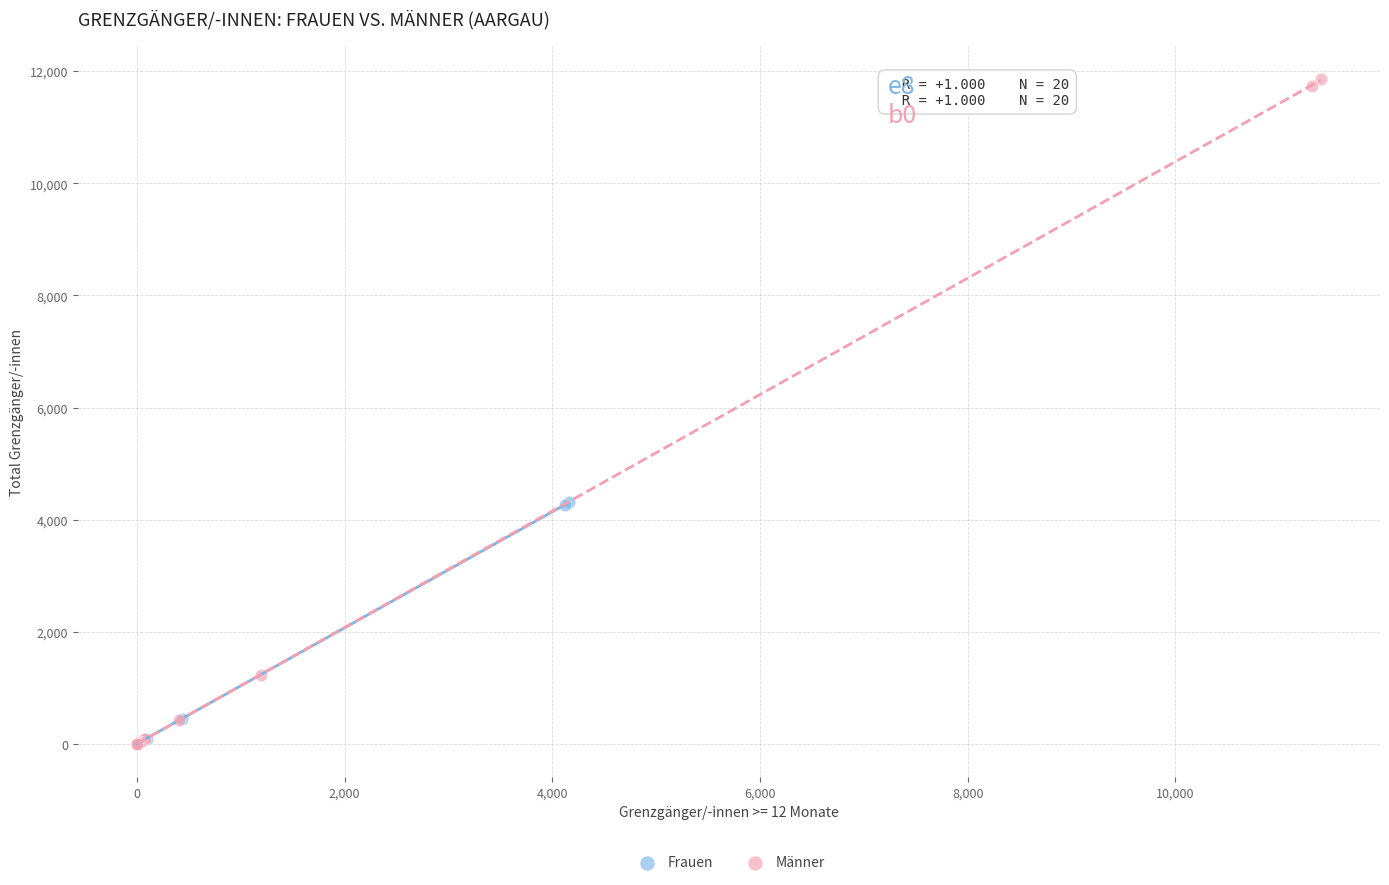

Which series has the widest spread of Y values?

Männer